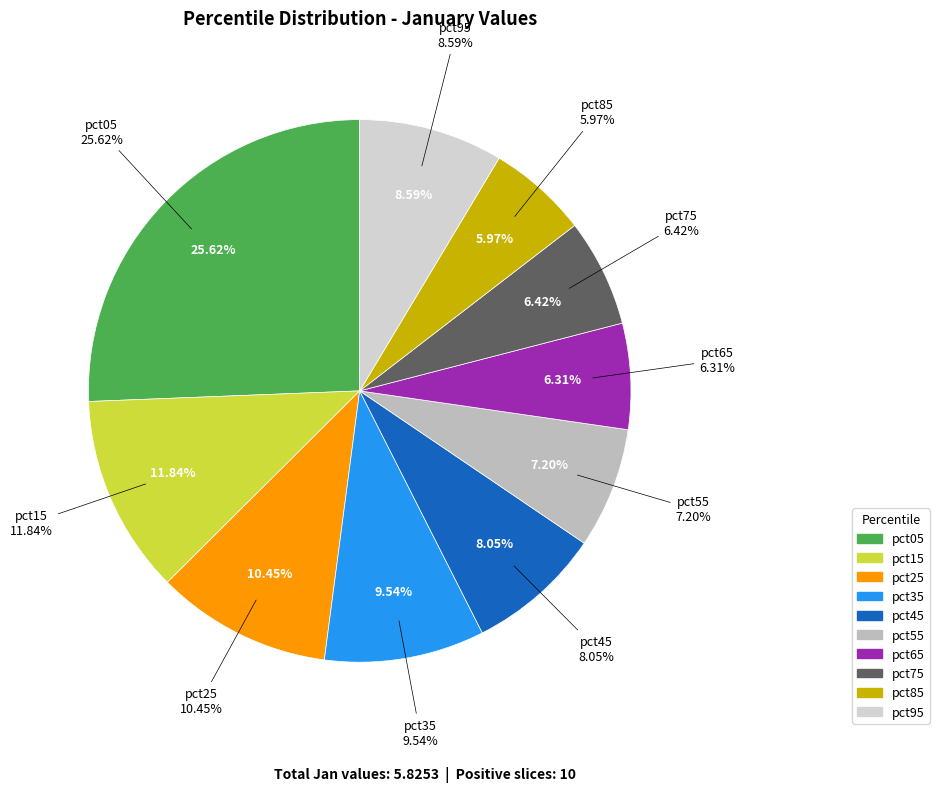

Is it true that pct55 is 19% of the pie?

False